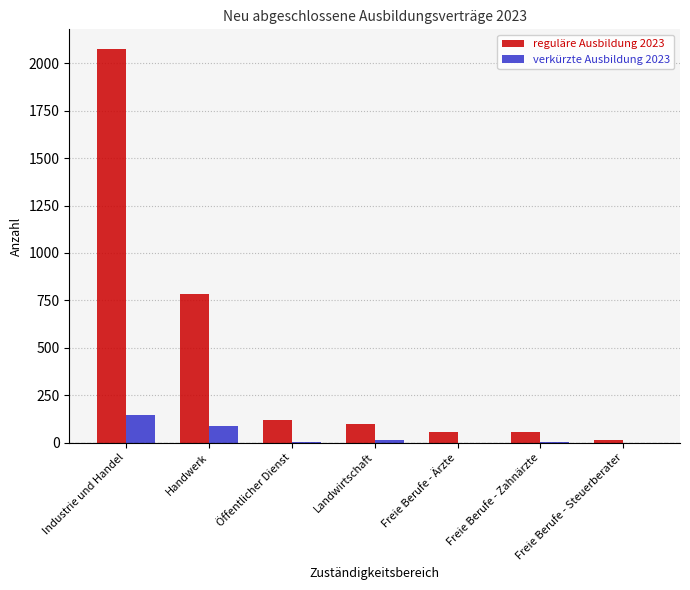

The reguläre Ausbildung 2023 series shows 1265 at Handwerk. True or false?

False